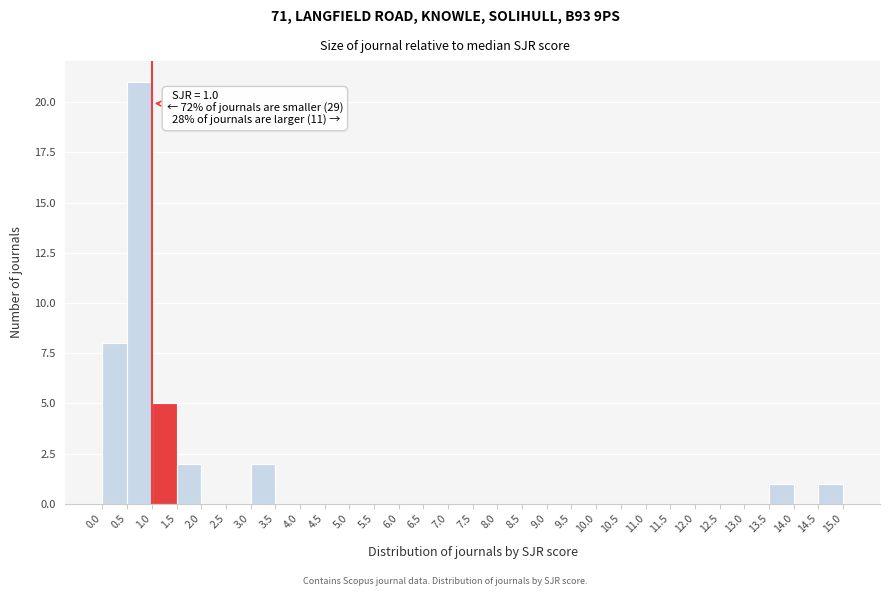

Over which range of the x-axis is the bar tallest?

0.5 to 1.0